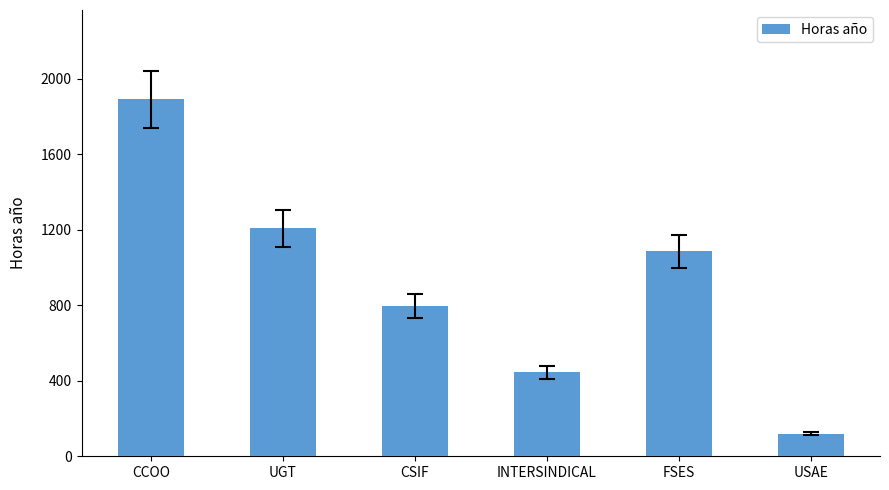

What is the approximate value at INTERSINDICAL?

445